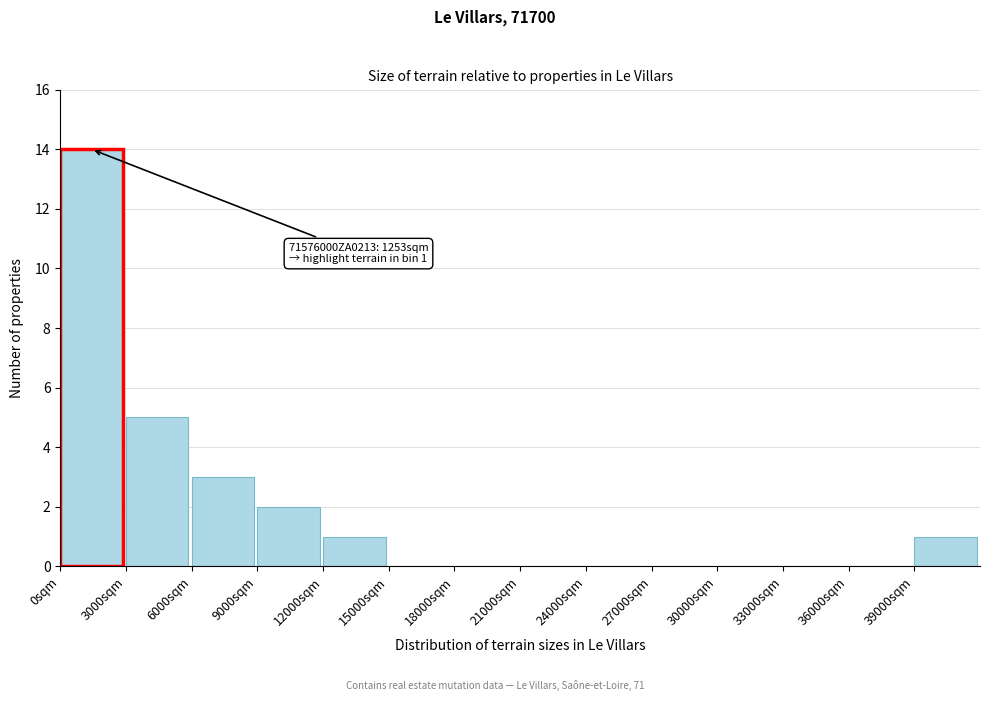

Over which range of the x-axis is the bar tallest?

0 to 3000